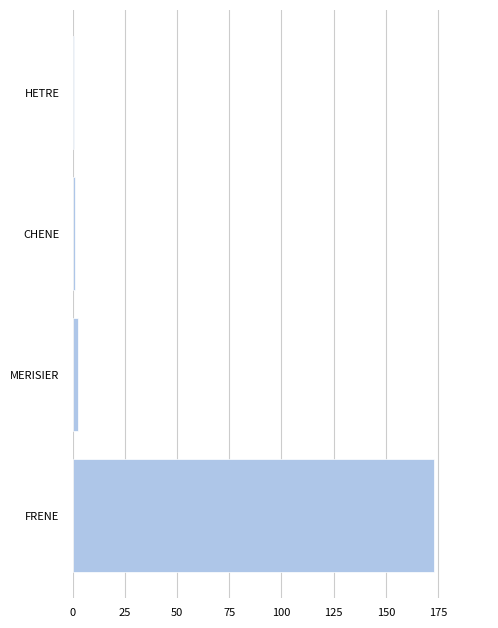

How many bars are there in total?

4